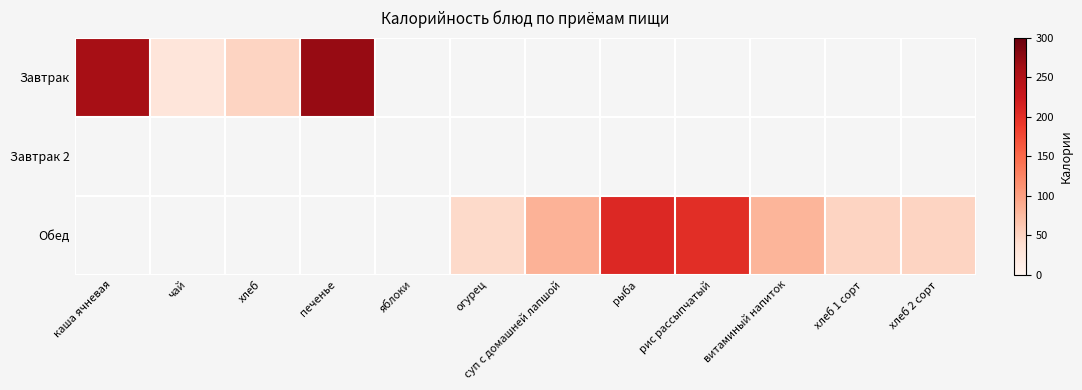

Which label corresponds to the largest value in the chart?

печенье